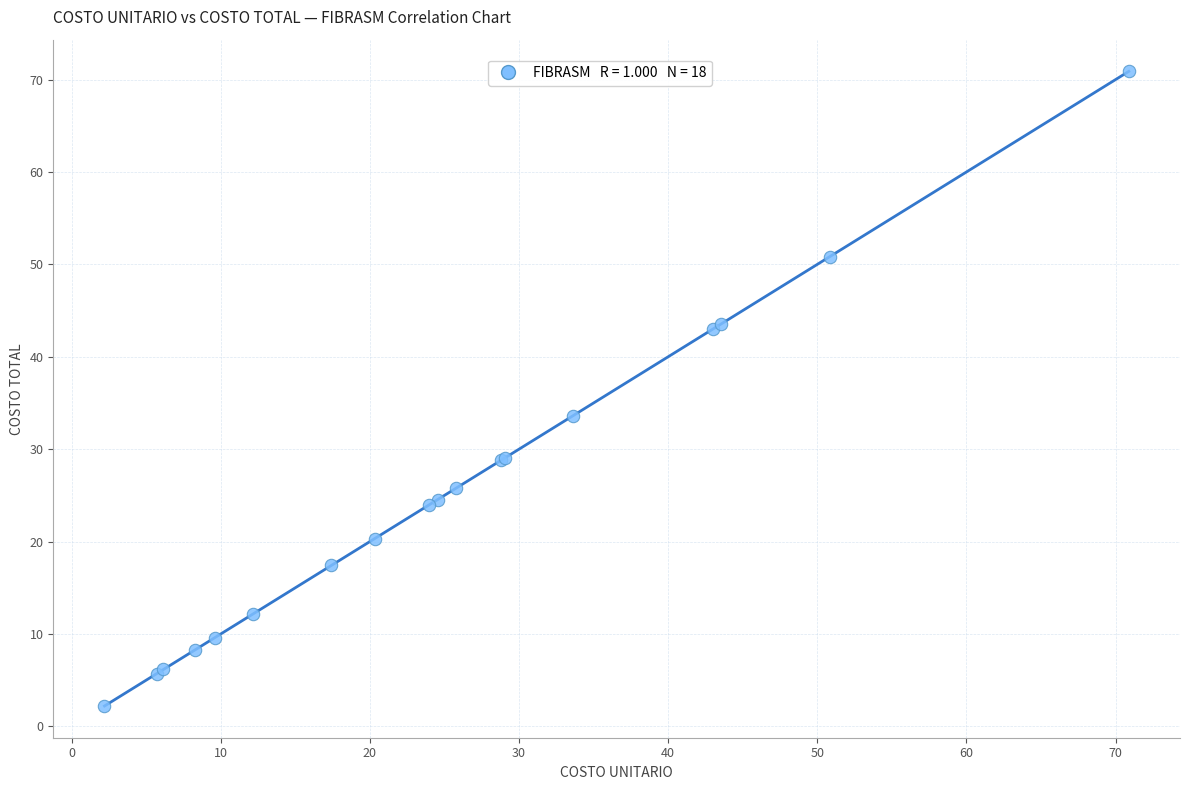

What Y value in the scatter plot is closest to 36?

33.6